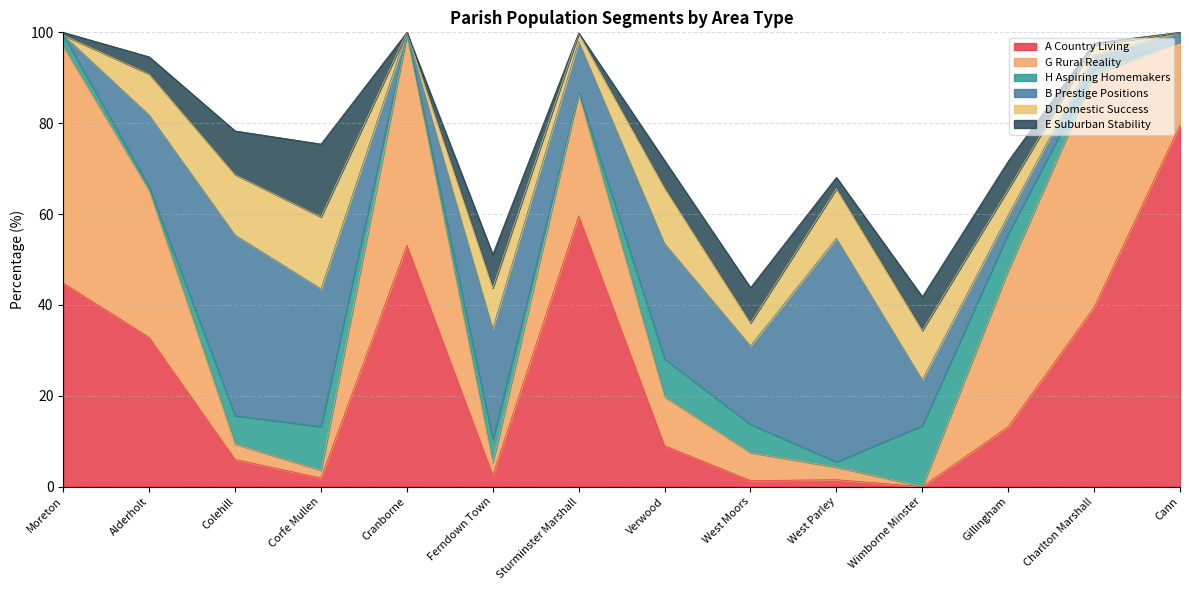

Reading left to right, what are all the values shown in this chart?

A Country Living: Moreton=44.8	Alderholt=32.8	Colehill=6.0	Corfe Mullen=1.9	Cranborne=53.1	Ferndown Town=2.5	Sturminster Marshall=59.6	Verwood=9.0	West Moors=1.3	West Parley=1.5	Wimborne Minster=0.0	Gillingham=13.2	Charlton Marshall=39.5	Cann=79.6
G Rural Reality: Moreton=52.1	Alderholt=32.3	Colehill=3.4	Corfe Mullen=1.7	Cranborne=46.3	Ferndown Town=2.7	Sturminster Marshall=26.9	Verwood=10.8	West Moors=6.1	West Parley=2.8	Wimborne Minster=0.0	Gillingham=34.4	Charlton Marshall=51.2	Cann=18.3
H Aspiring Homemakers: Moreton=2.5	Alderholt=0.7	Colehill=6.2	Corfe Mullen=9.6	Cranborne=0.3	Ferndown Town=5.0	Sturminster Marshall=0.4	Verwood=8.3	West Moors=6.2	West Parley=1.1	Wimborne Minster=13.4	Gillingham=8.1	Charlton Marshall=1.3	Cann=0.0
B Prestige Positions: Moreton=0.0	Alderholt=15.9	Colehill=39.8	Corfe Mullen=30.3	Cranborne=0.3	Ferndown Town=24.5	Sturminster Marshall=11.2	Verwood=25.5	West Moors=17.3	West Parley=49.2	Wimborne Minster=10.1	Gillingham=4.1	Charlton Marshall=3.1	Cann=2.1
D Domestic Success: Moreton=0.0	Alderholt=9.0	Colehill=13.3	Corfe Mullen=15.8	Cranborne=0.0	Ferndown Town=9.0	Sturminster Marshall=1.7	Verwood=12.2	West Moors=5.1	West Parley=10.9	Wimborne Minster=10.9	Gillingham=5.7	Charlton Marshall=2.2	Cann=0.0
E Suburban Stability: Moreton=0.6	Alderholt=3.8	Colehill=9.6	Corfe Mullen=16.0	Cranborne=0.0	Ferndown Town=7.4	Sturminster Marshall=0.1	Verwood=6.0	West Moors=7.8	West Parley=2.5	Wimborne Minster=7.4	Gillingham=6.2	Charlton Marshall=0.5	Cann=0.0